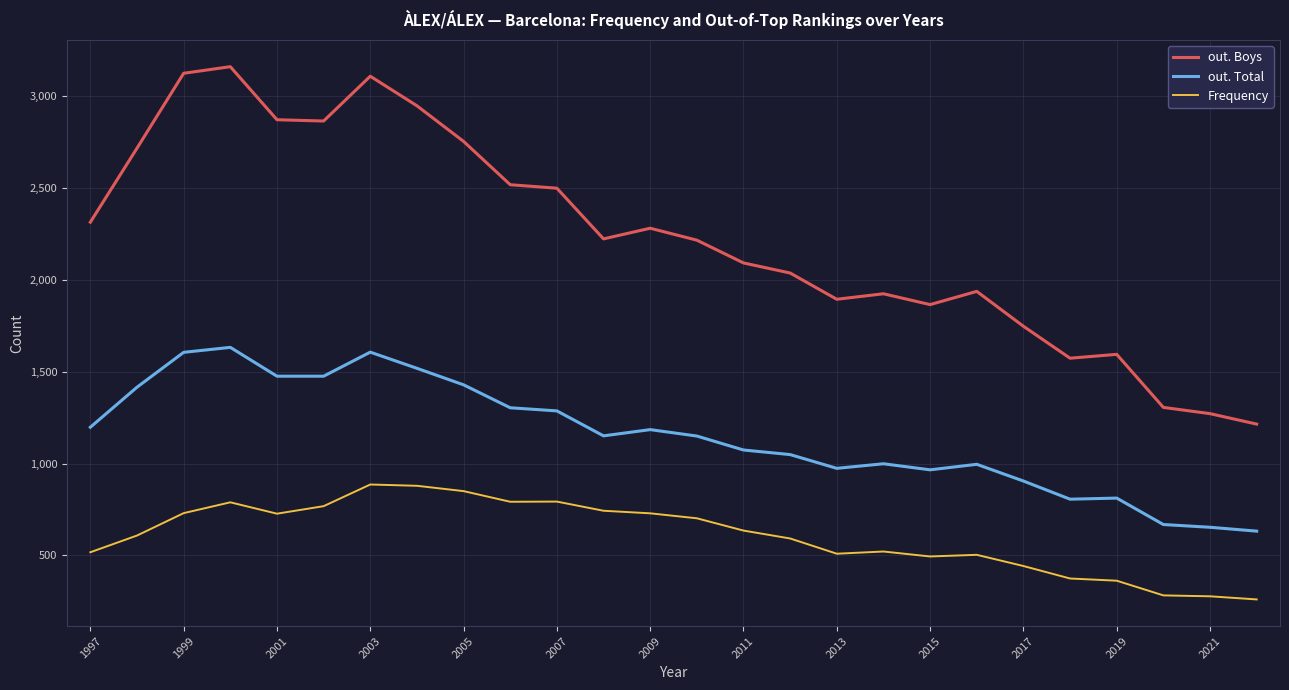

Rank the series by their maximum value, from highest to lowest.

out. Boys, out. Total, Frequency